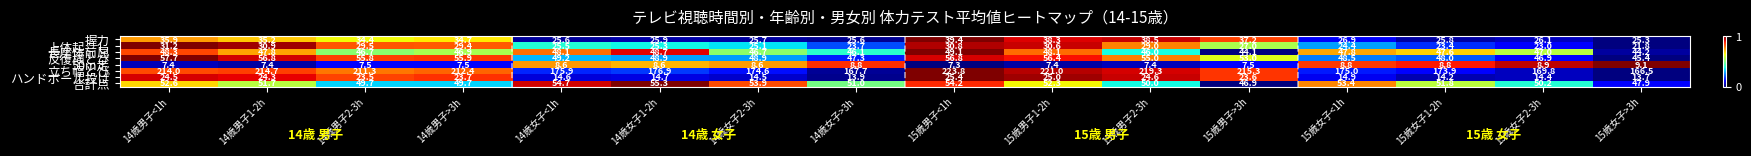

Is it true that 50m走 equals 7.4 at 15歳男子1-2h?

True